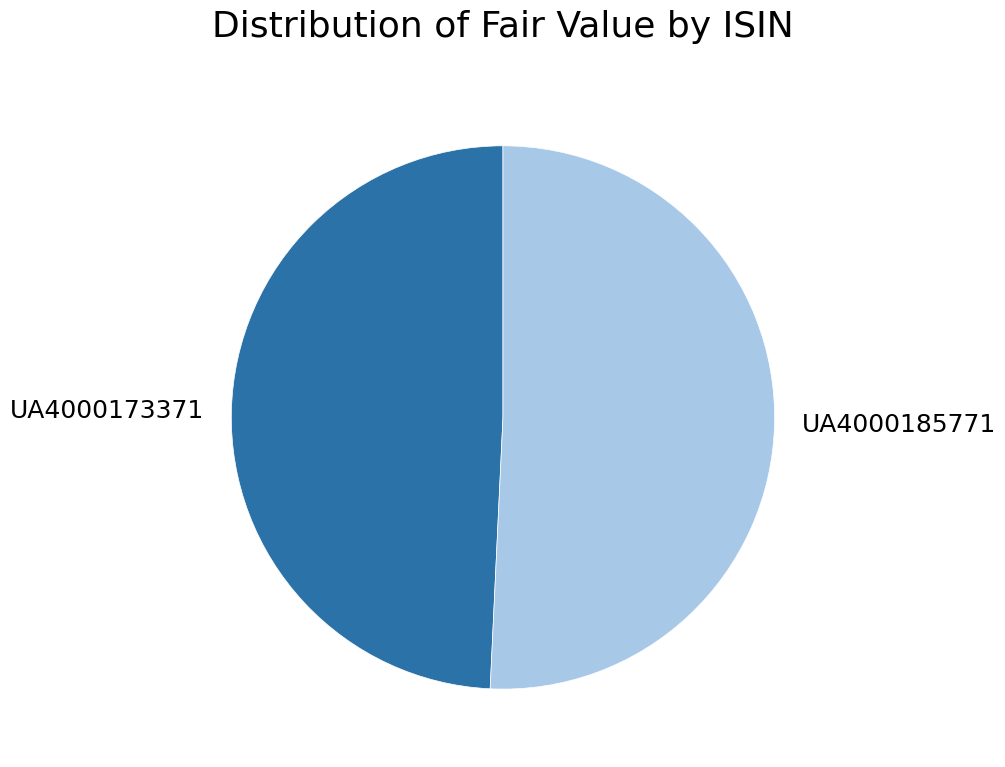

Does UA4000173371 account for over 50% of the chart?

No